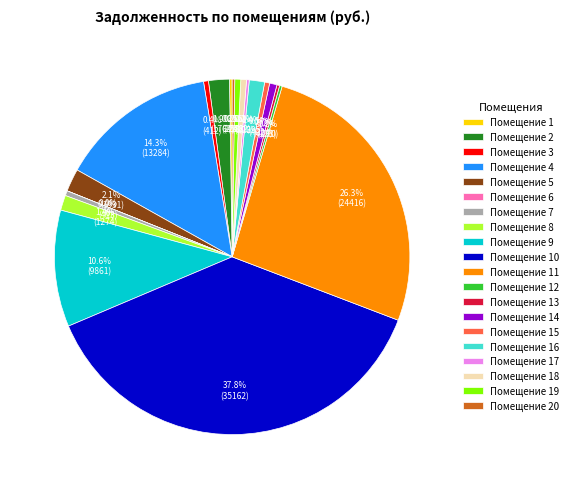

Is there any slice that represents more than half of the pie?

No